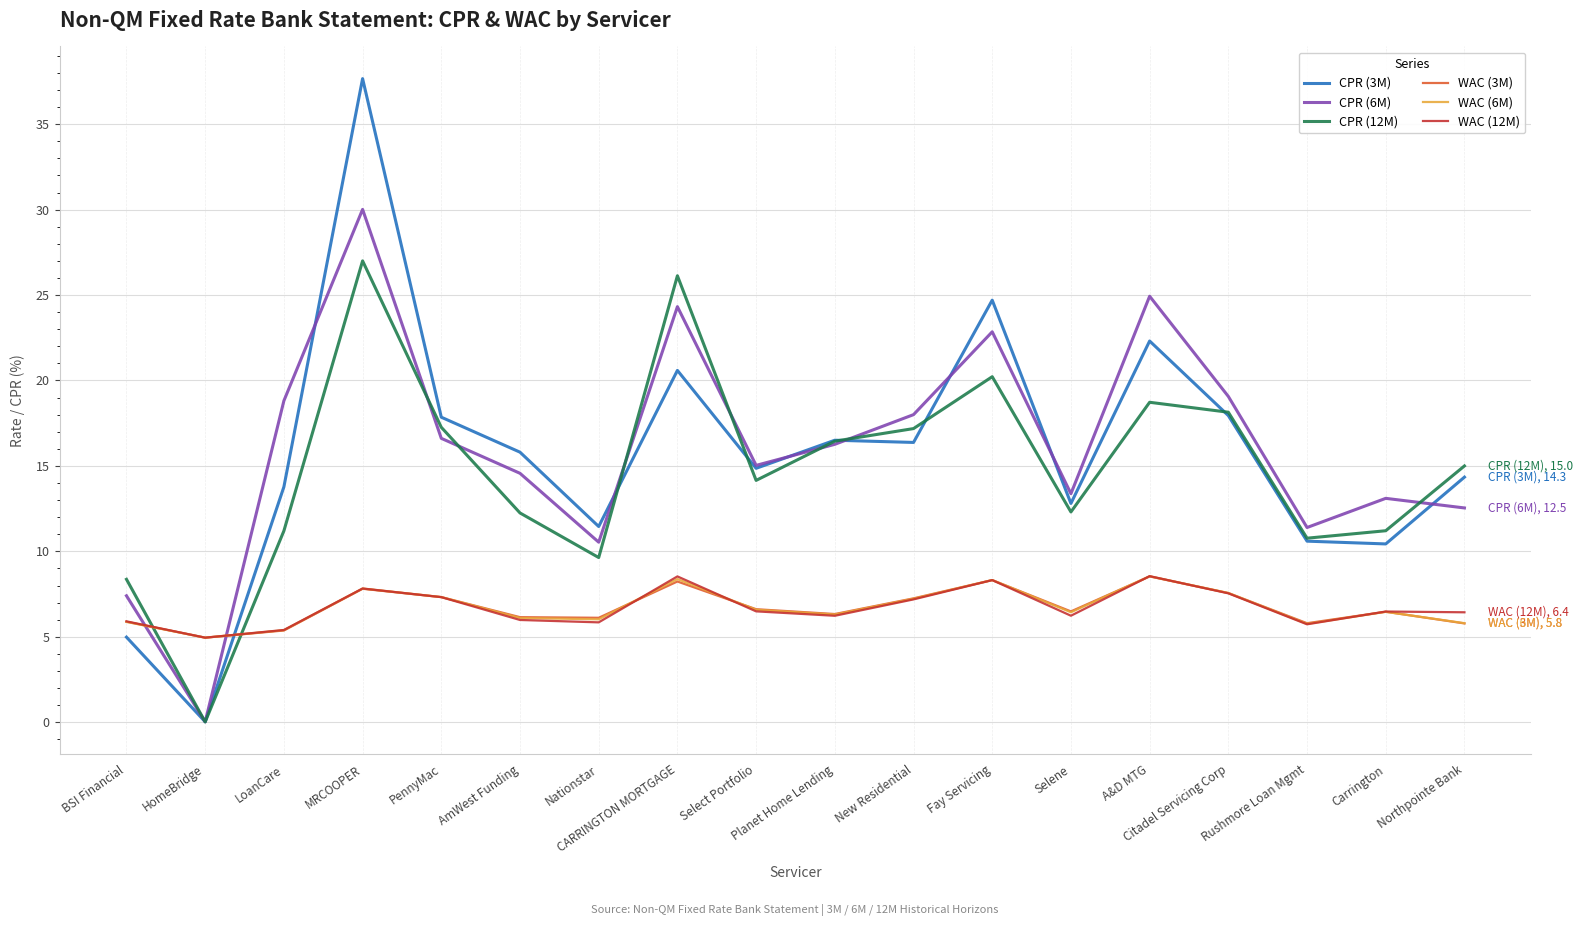

What is the difference between the WAC (3M) values at BSI Financial and HomeBridge?

0.9